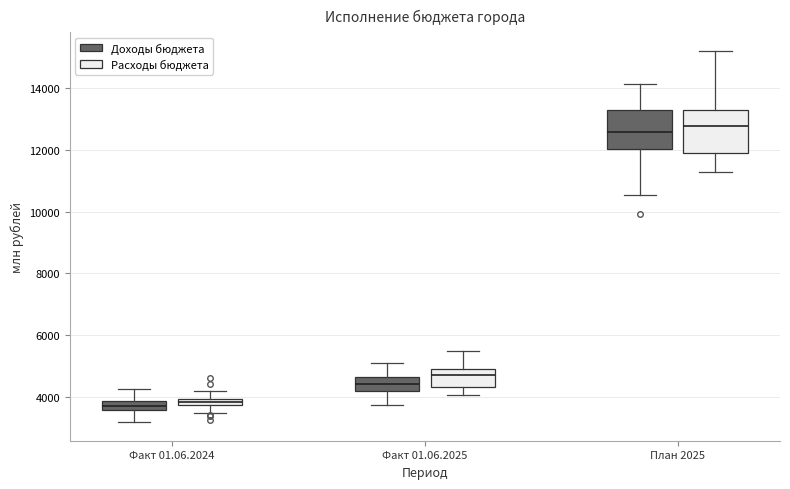

Where is the lower edge of the box for Факт 01.06.2025 (Расходы бюджета) on the y-axis? The values are not printed on the chart, so give them approximately, as read against the axis.

4400